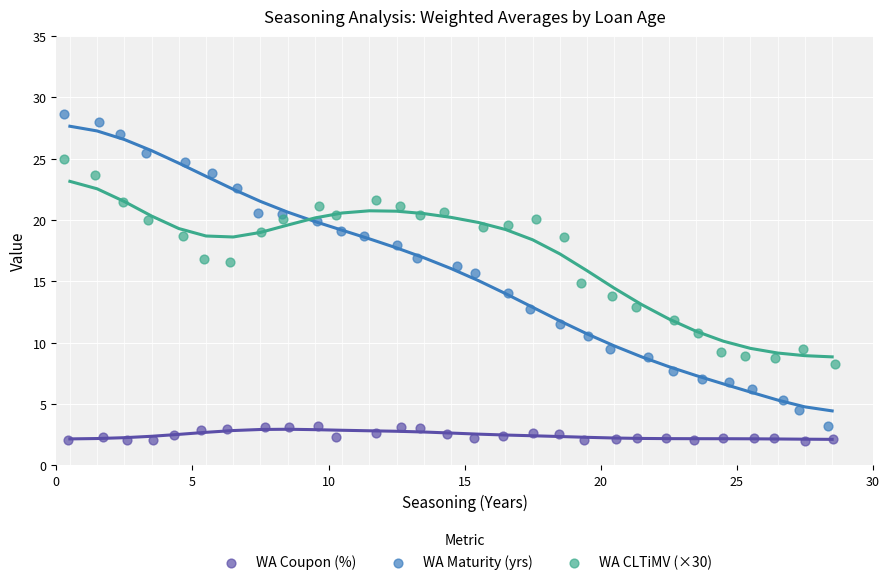

Which series reaches the maximum Y coordinate?

WA Maturity (yrs)